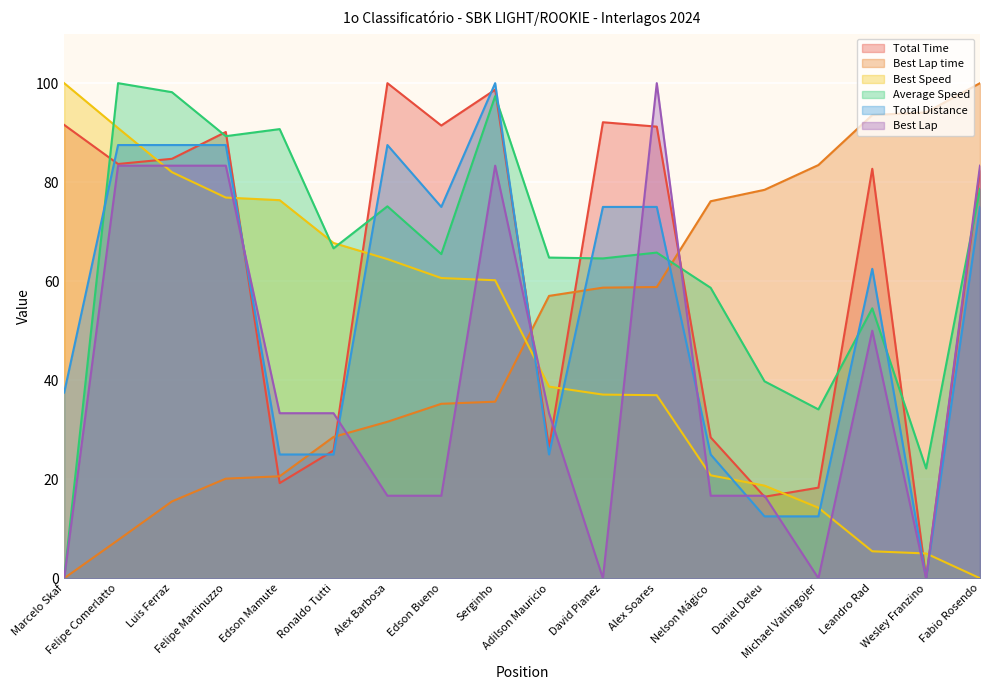

What is the value of the Best Speed point at the 1st from the left?

100.0